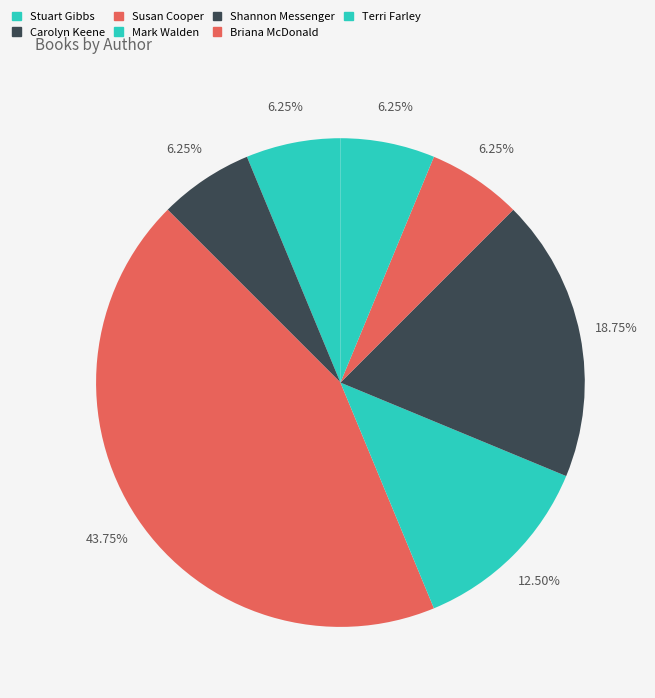

What portion of the pie excludes Terri Farley?

93.8%